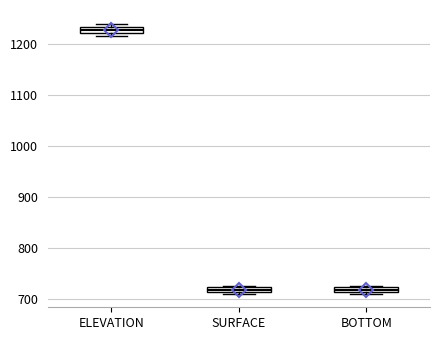

Where is the upper edge of the box for BOTTOM on the y-axis? The values are not printed on the chart, so give them approximately, as read against the axis.

720